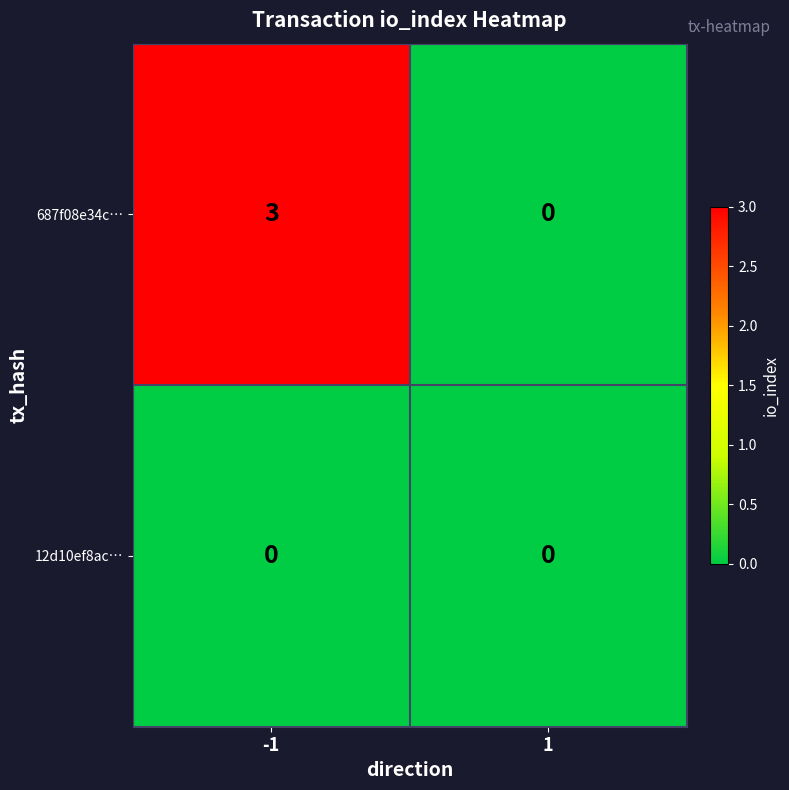

Which series has the largest range (max minus min)?

687f08e34c…